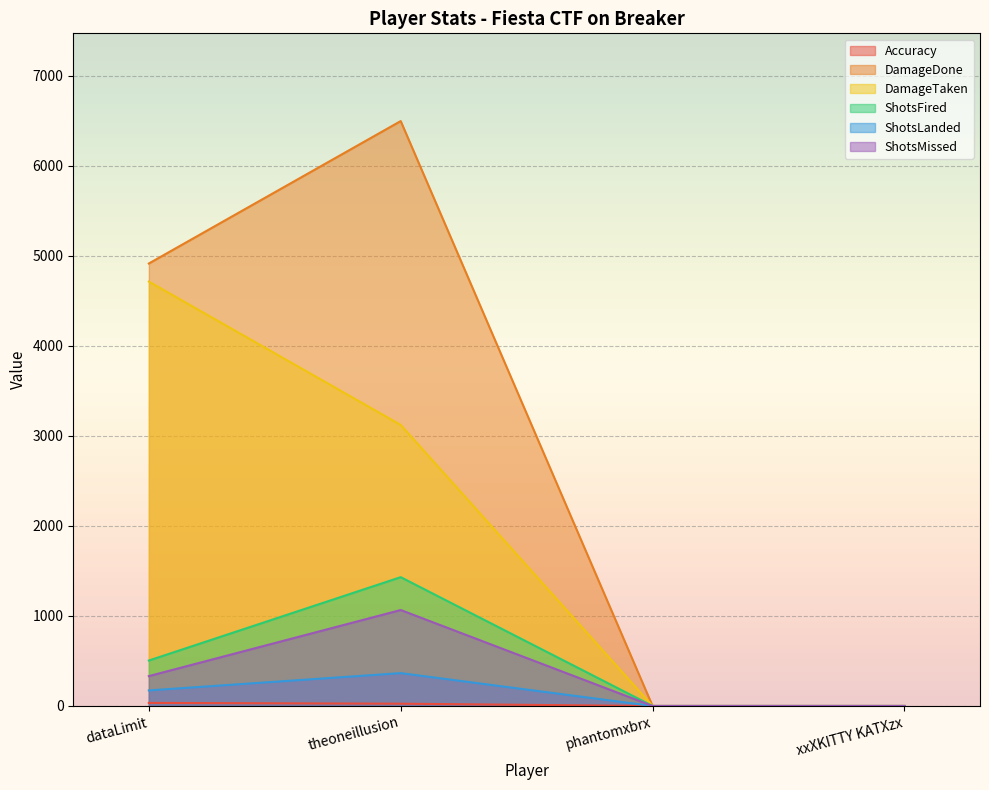

What is the value of the Accuracy point at the 1st from the left?

34.3